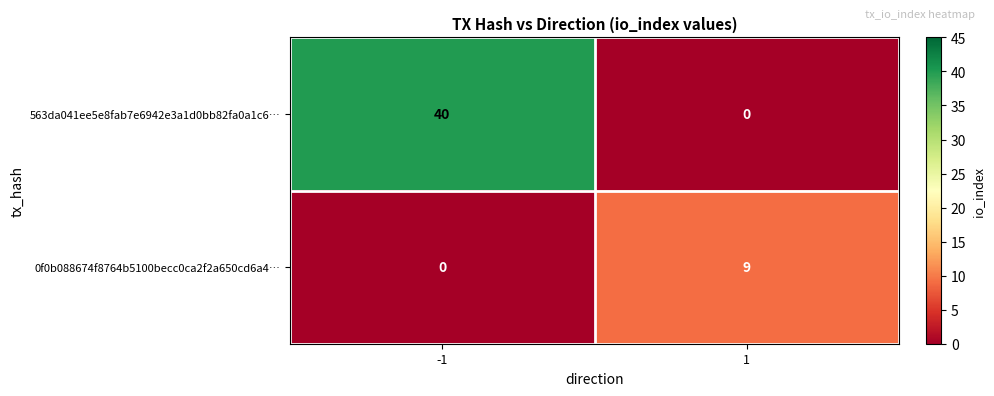

List the series in order of their peak value, lowest first.

0f0b088674f8764b5100becc0ca2f2a650cd6a4…, 563da041ee5e8fab7e6942e3a1d0bb82fa0a1c6…